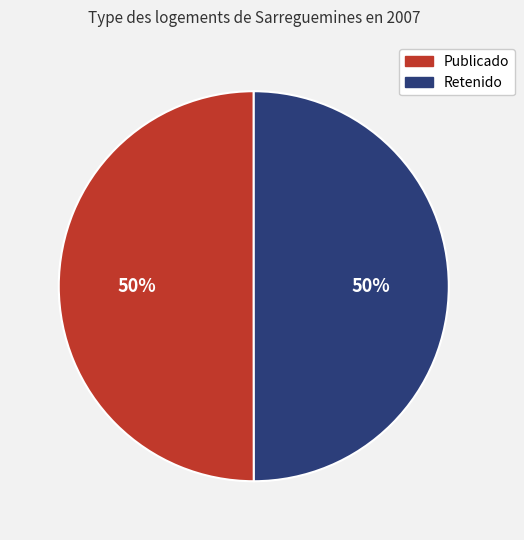

Count the number of slices in the pie.

2